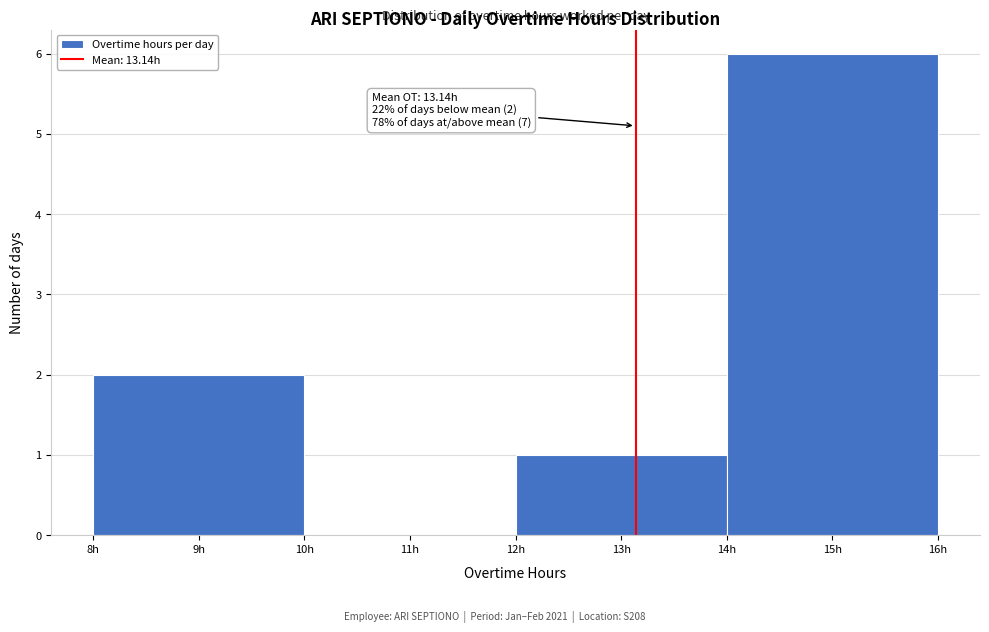

Over which range of the x-axis is the bar tallest?

14 to 16